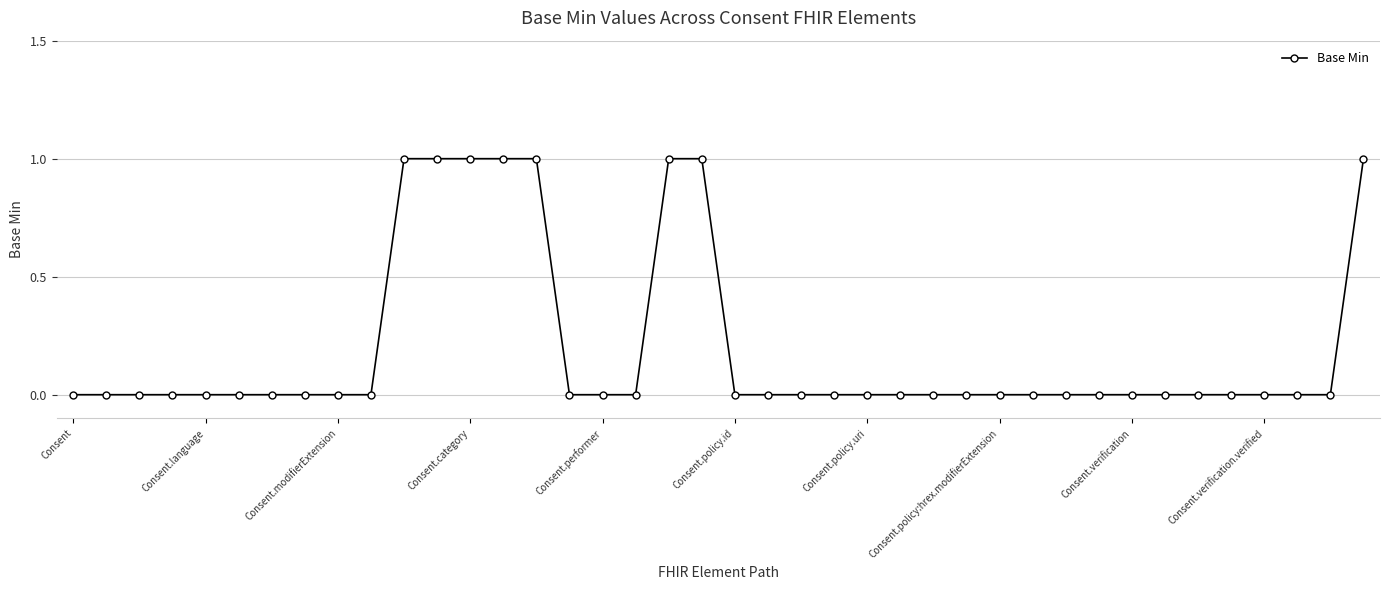

What is the greatest value displayed?

1